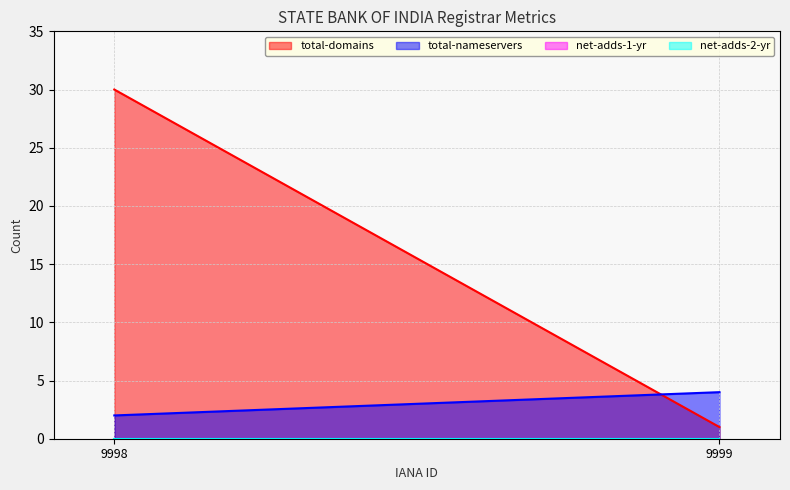

Which series changed the most between 9998 and 9999?

total-domains